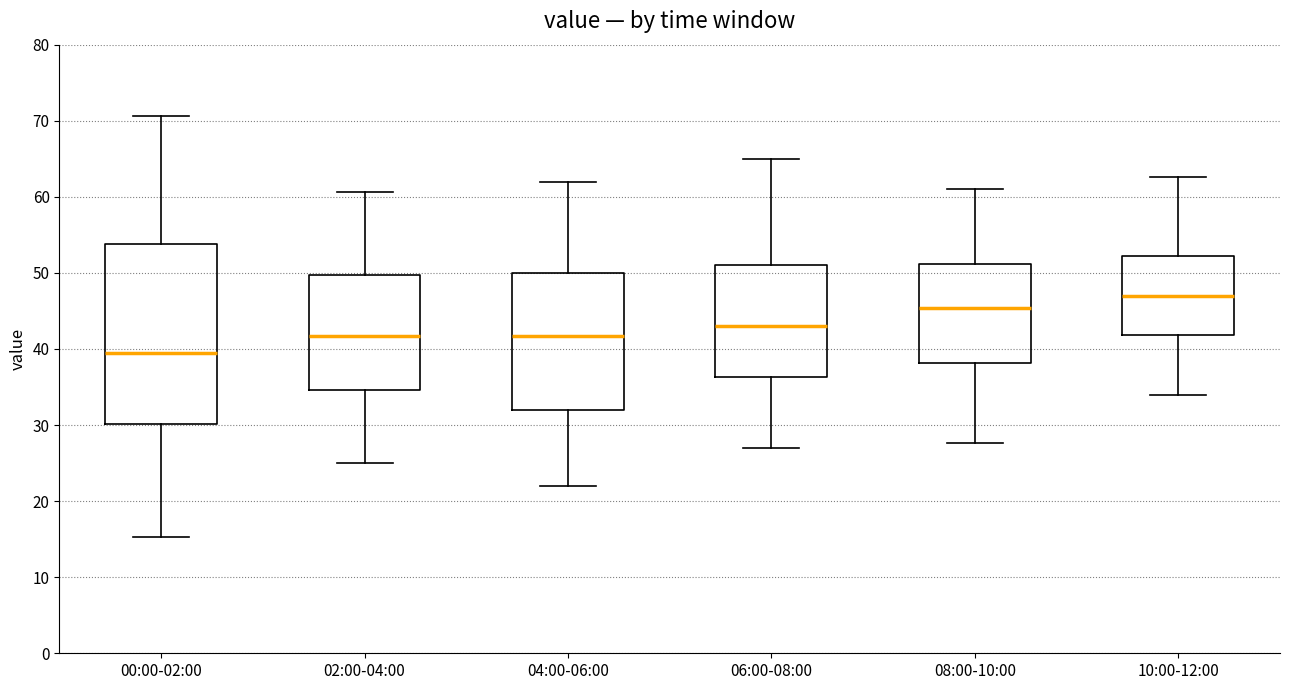

Reading left to right, read every box against the y-axis: the position of its median line, the range the box covers, and the ends of its whiskers. The values are not printed on the chart, so give them approximately, as read against the axis.

00:00-02:00: median 40, box 30 to 54, whiskers 15 to 71
02:00-04:00: median 42, box 35 to 50, whiskers 25 to 61
04:00-06:00: median 42, box 32 to 50, whiskers 22 to 62
06:00-08:00: median 43, box 36 to 51, whiskers 27 to 65
08:00-10:00: median 45, box 38 to 51, whiskers 28 to 61
10:00-12:00: median 47, box 42 to 52, whiskers 34 to 63